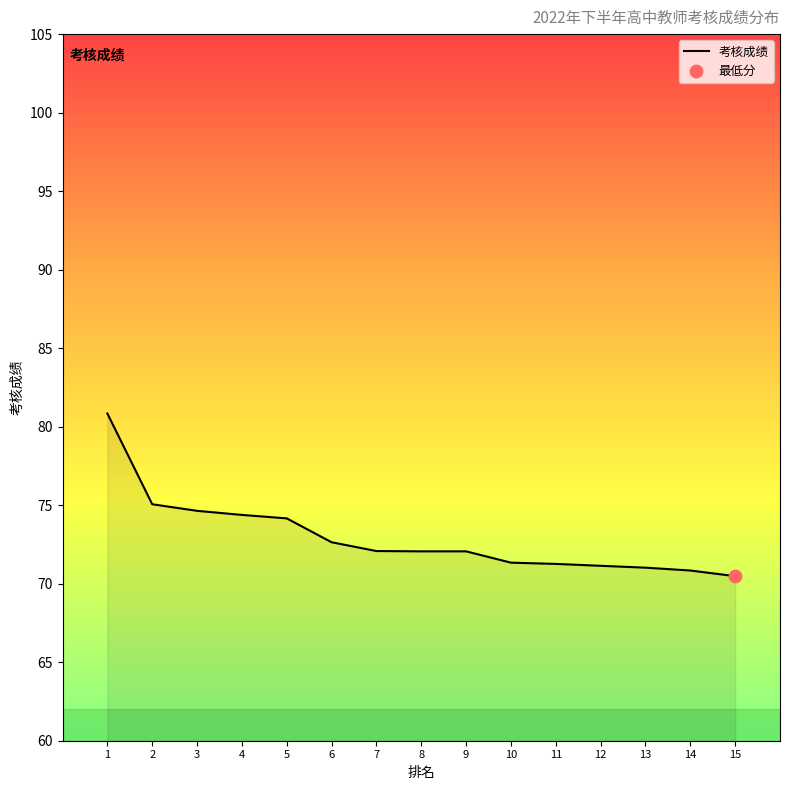

What is the change in value from 2 to 9?

-3.0